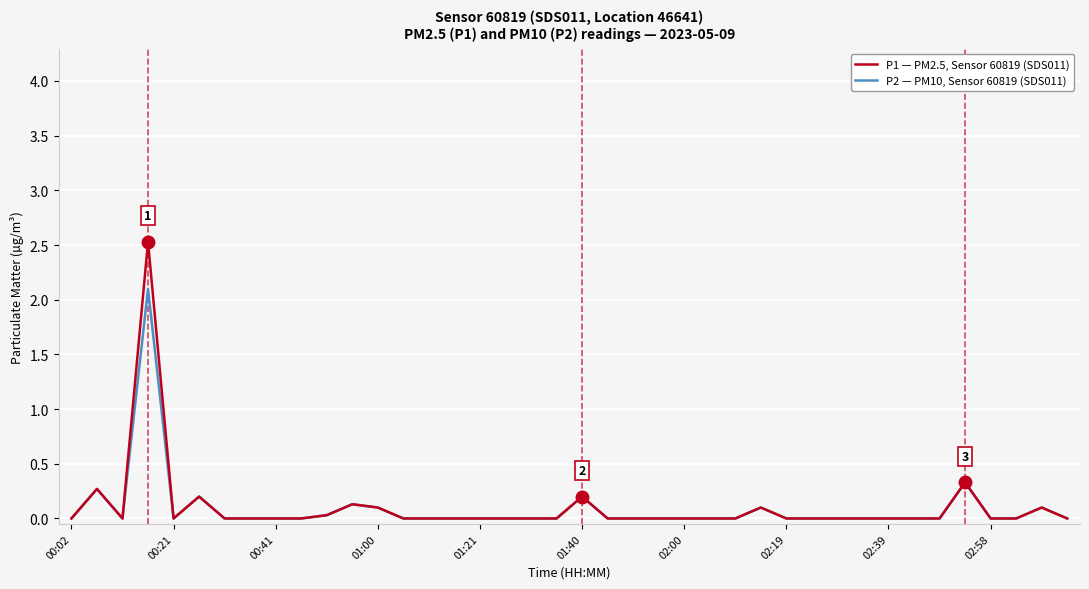

Rank the series by their maximum value, from lowest to highest.

P2 — PM10, Sensor 60819 (SDS011), P1 — PM2.5, Sensor 60819 (SDS011)